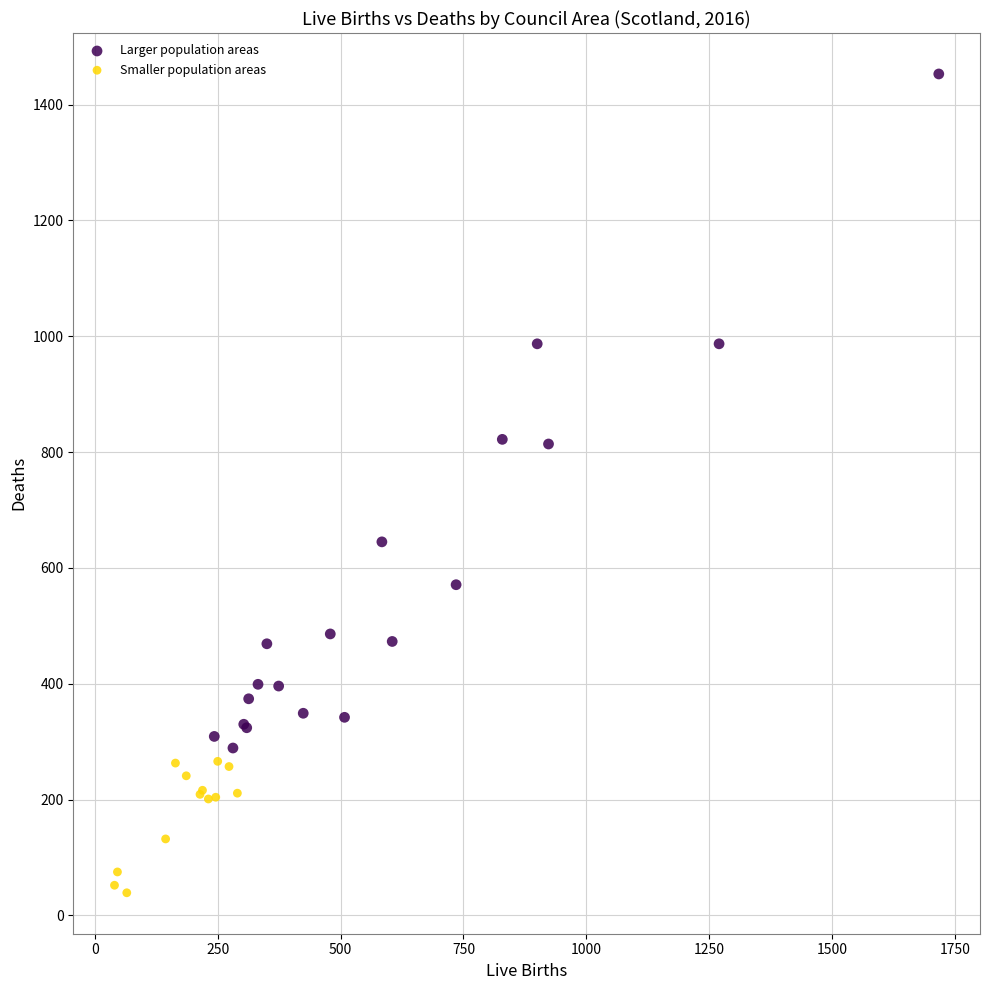

Which series has the largest Y range (max minus min)?

Larger population areas